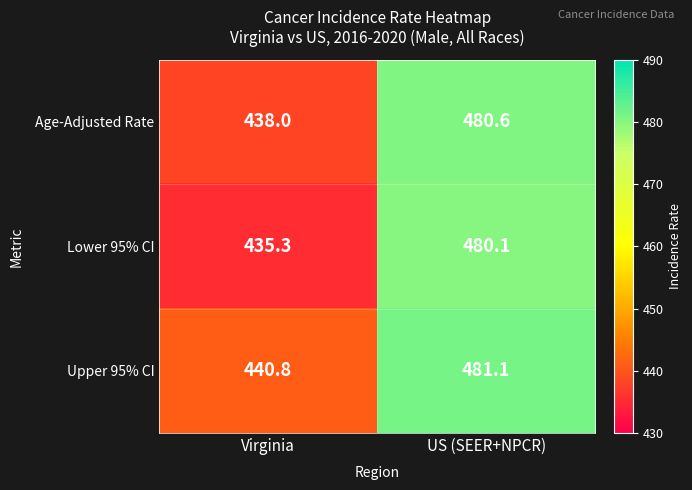

At which label does Upper 95% CI first exceed 481?

US (SEER+NPCR)